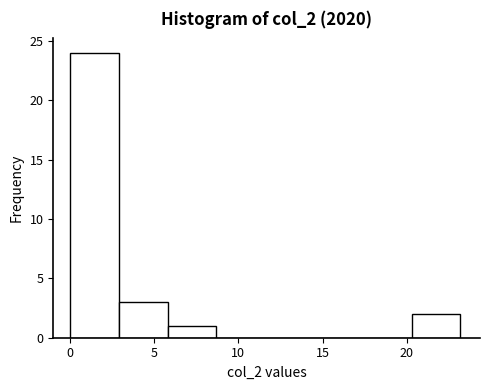

Reading left to right, transcribe this chart: for each bar, give the range it covers on the x-axis and its height. Neither the bar edges nor the heights are printed on the chart, so give them approximately, as read against the axes.

0.0 to 2.9: 24
2.9 to 5.8: 3
5.8 to 8.7: 1
8.7 to 11.6: 0
11.6 to 14.5: 0
14.5 to 17.4: 0
17.4 to 20.3: 0
20.3 to 23.2: 2